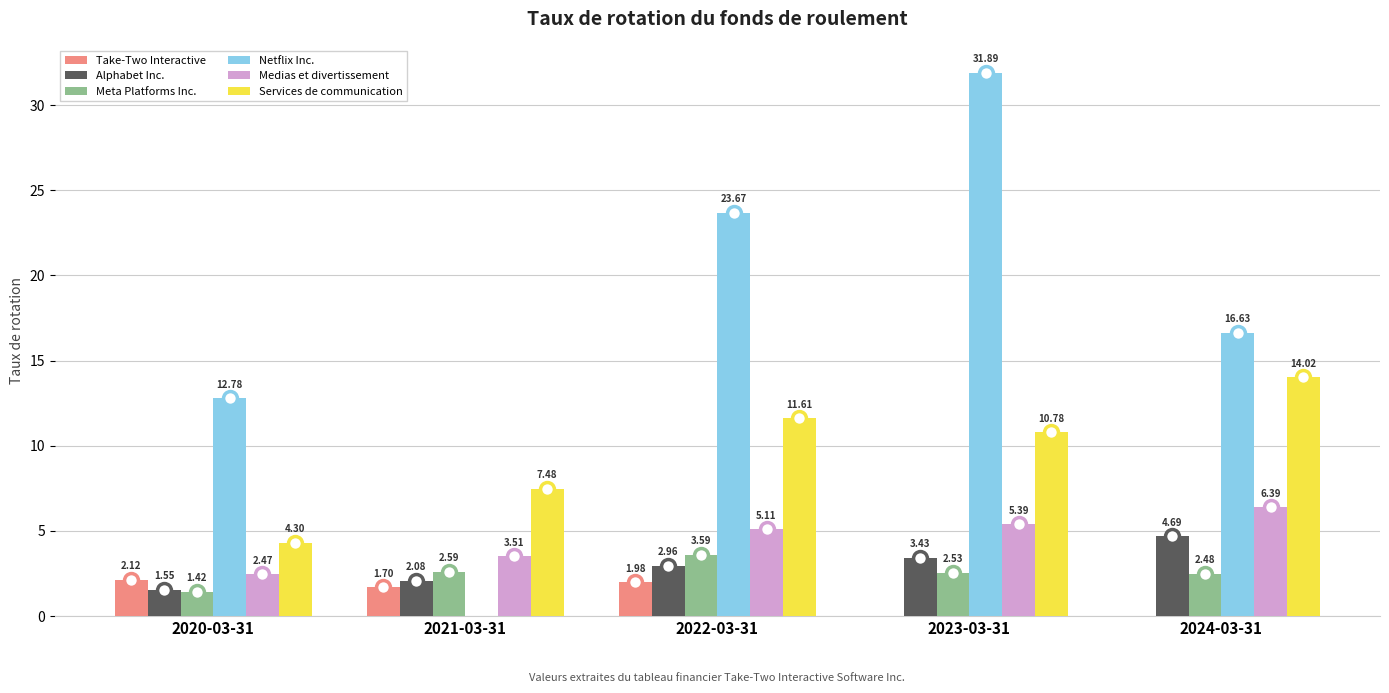

What are all the series names shown in the legend?

Take-Two Interactive, Alphabet Inc., Meta Platforms Inc., Netflix Inc., Medias et divertissement, Services de communication